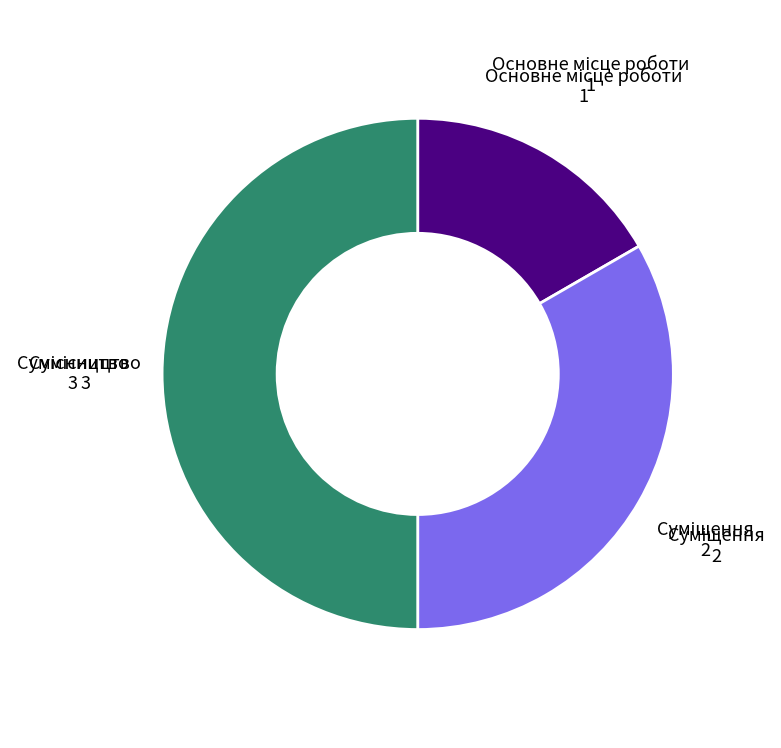

Count the number of slices in the pie.

3